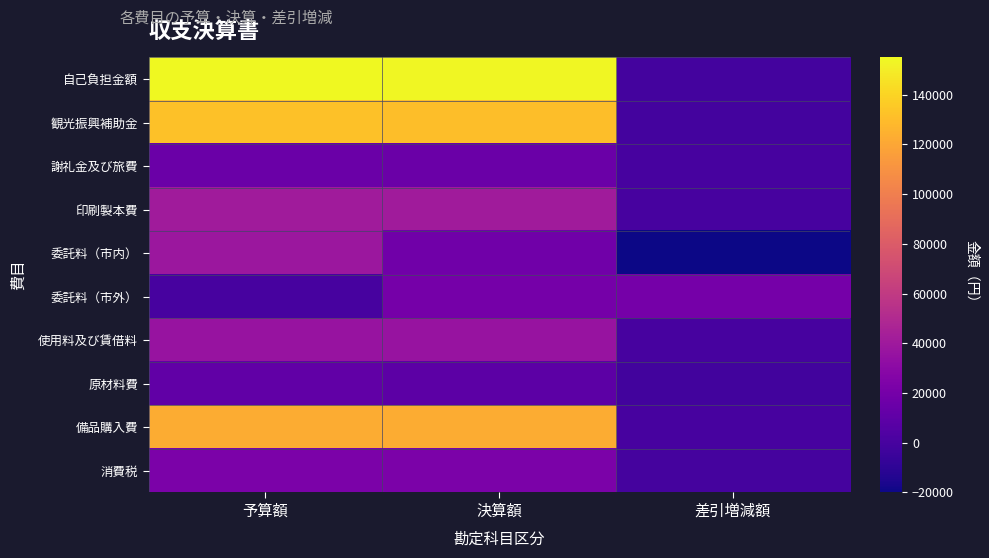

Count the number of categories in the chart.

3